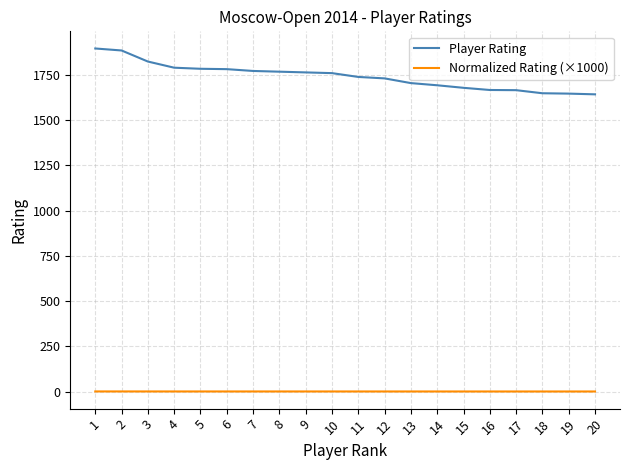

Which series has the largest total across all categories?

Player Rating